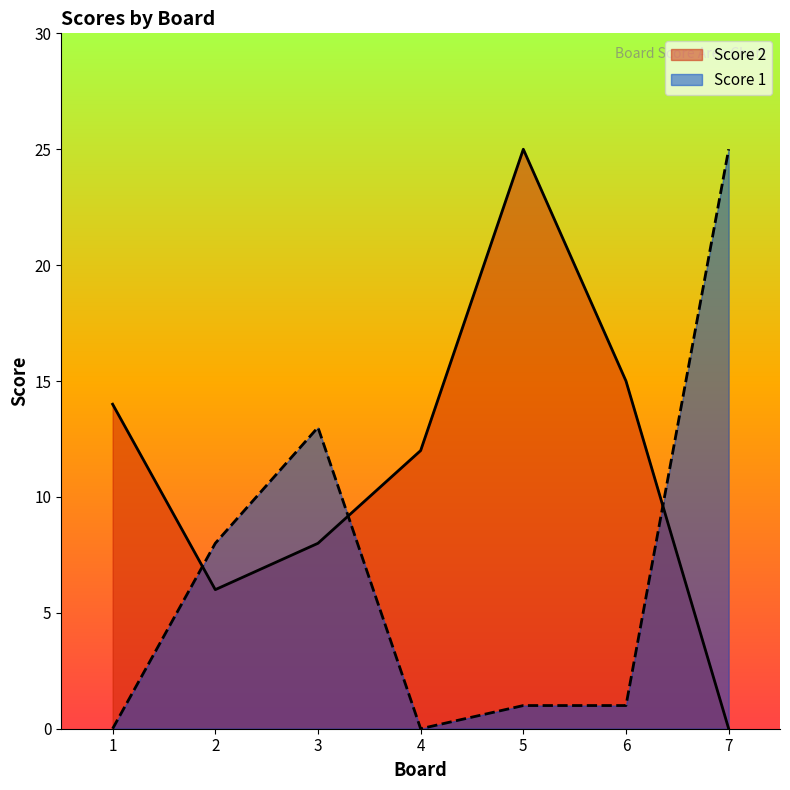

What is the difference between the highest and lowest values at 2?

2